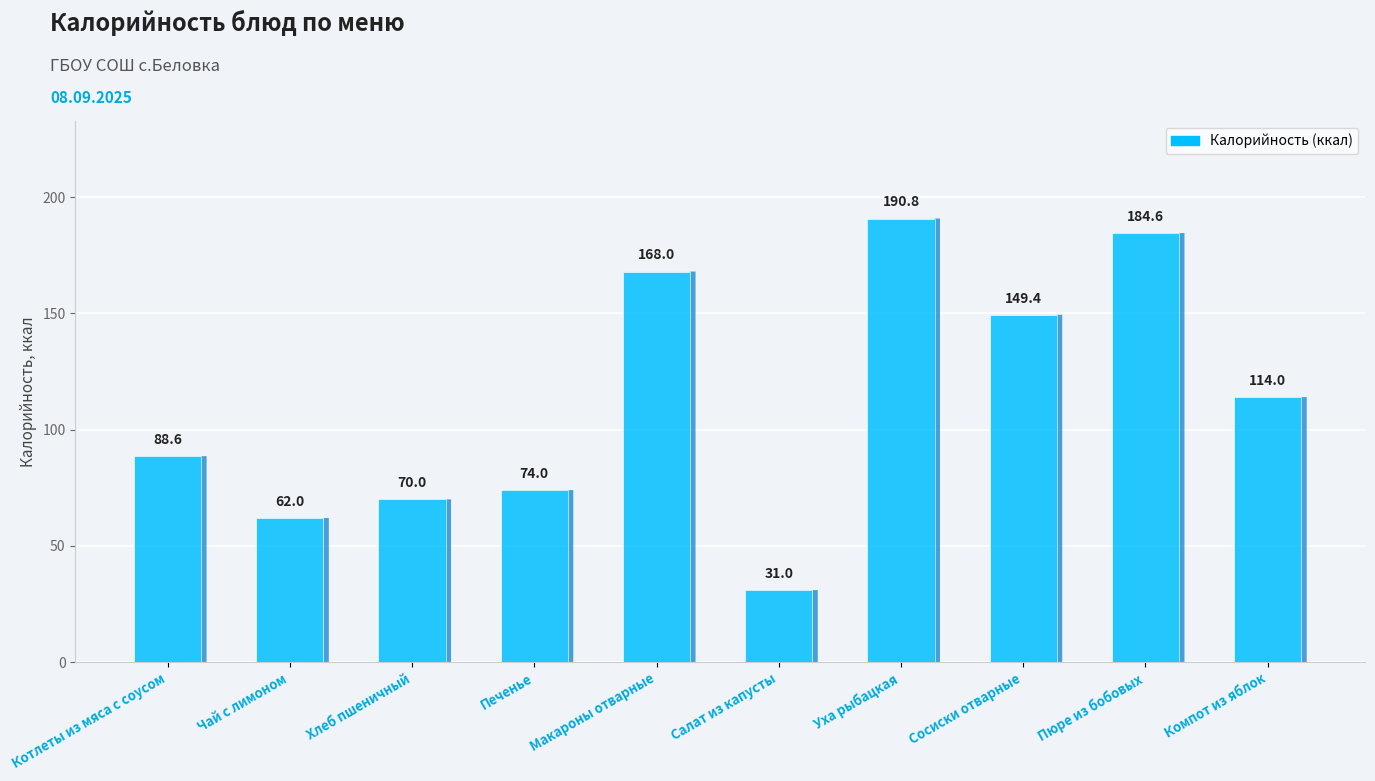

List the labels in order of value, smallest first.

Салат из капусты, Чай с лимоном, Хлеб пшеничный, Печенье, Котлеты из мяса с соусом, Компот из яблок, Сосиски отварные, Макароны отварные, Пюре из бобовых, Уха рыбацкая